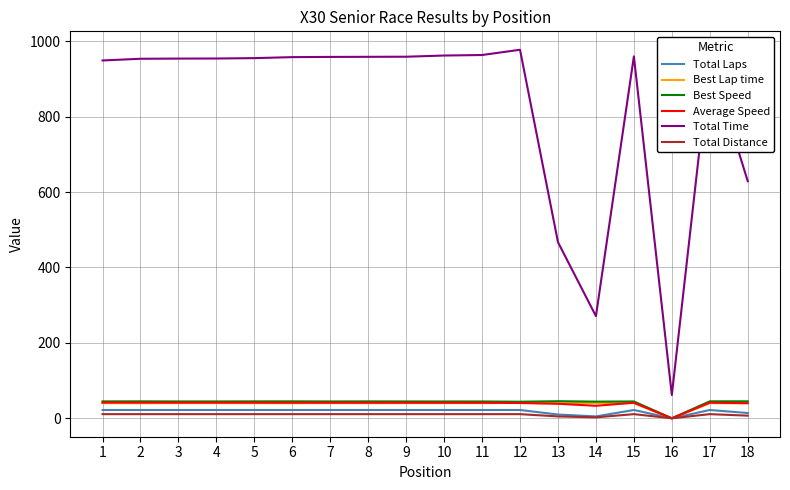

True or false: Total Time and Best Speed cross at least once.

False